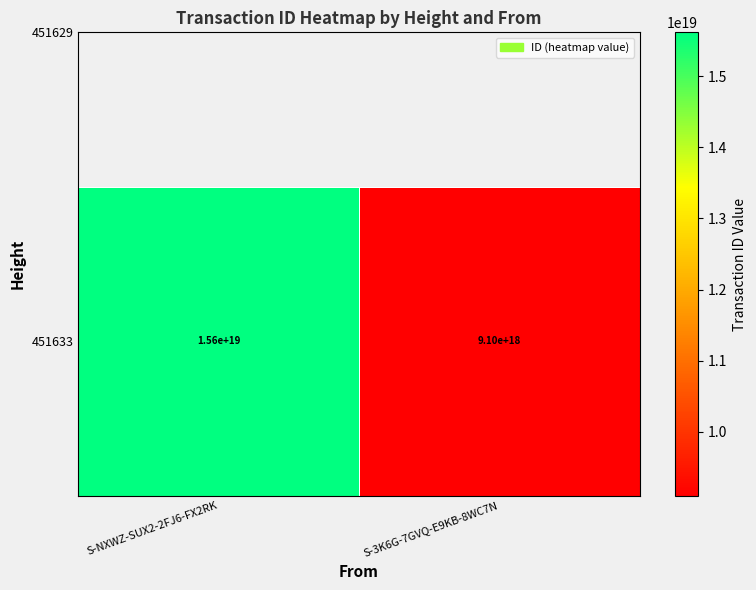

Which label corresponds to the smallest value in the chart?

S-3K6G-7GVQ-E9KB-8WC7N